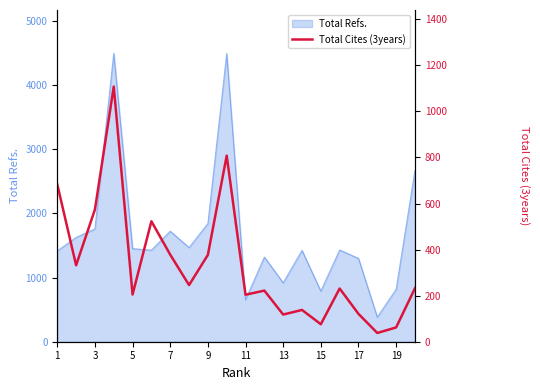

What is the lowest value of the Total Refs. series?

384